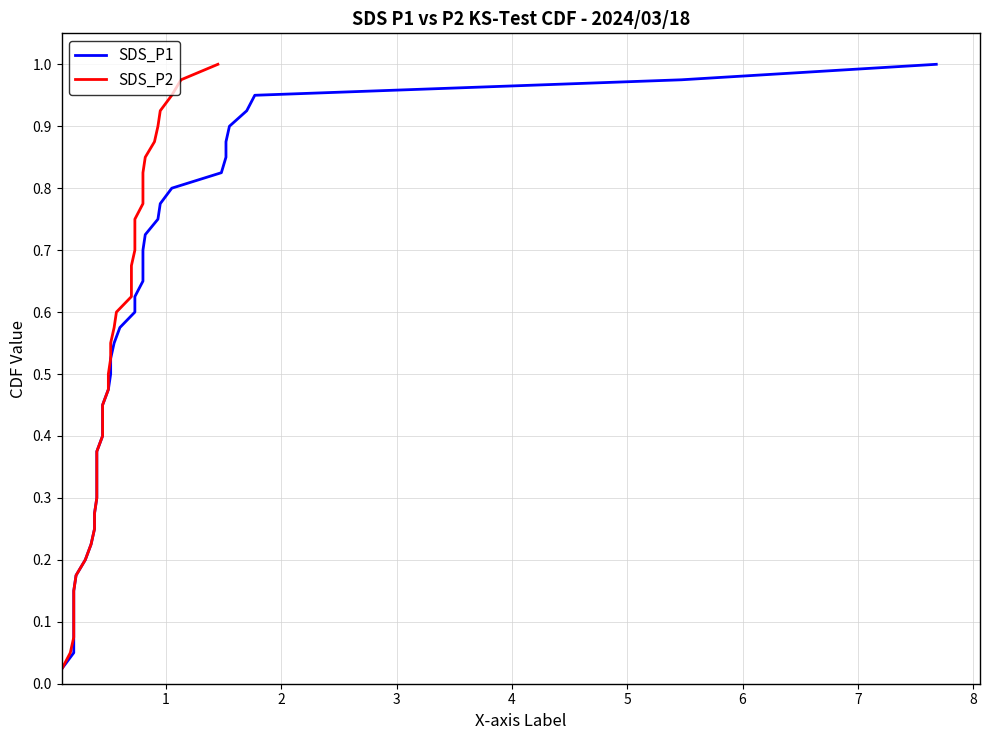

True or false: SDS_P1 and SDS_P2 intersect in this chart.

False